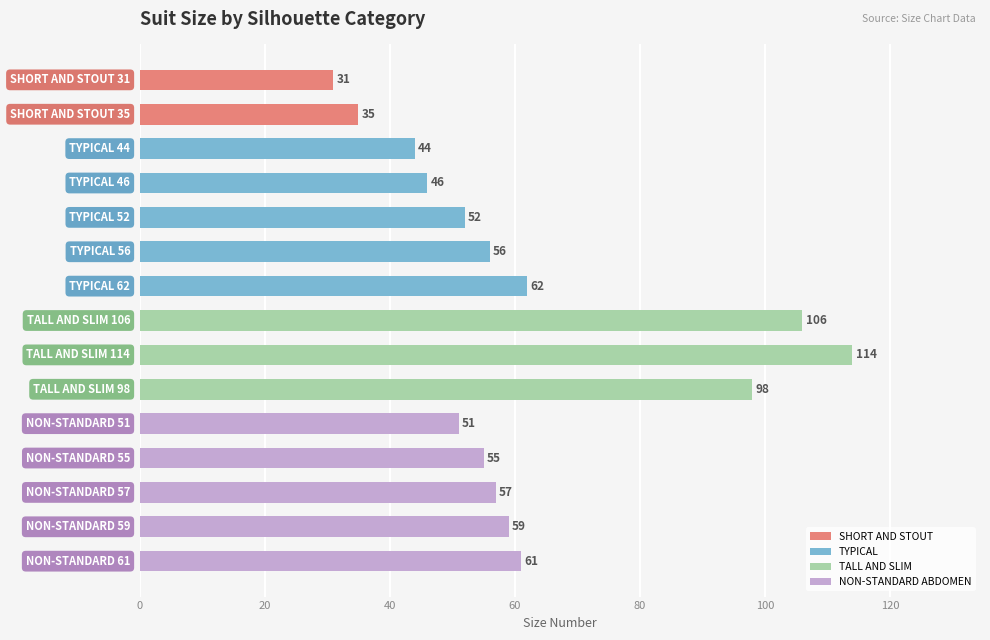

What is the smallest value displayed?

31